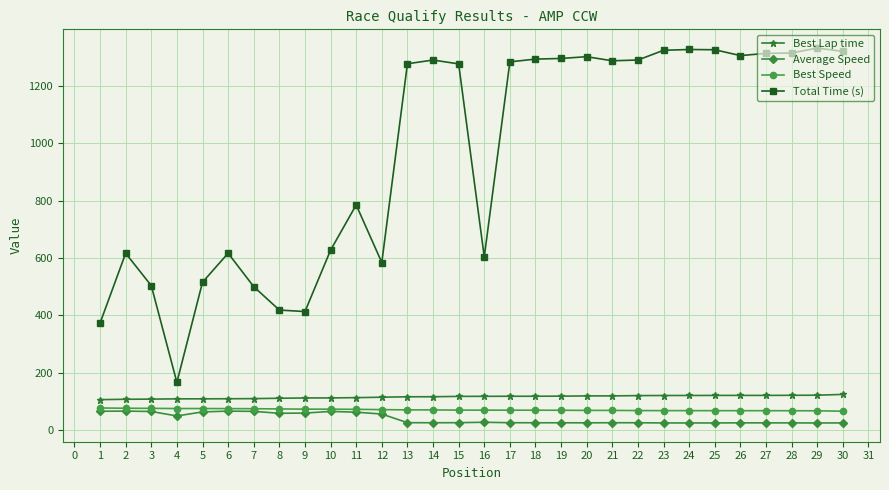

True or false: Average Speed and Best Lap time intersect in this chart.

False